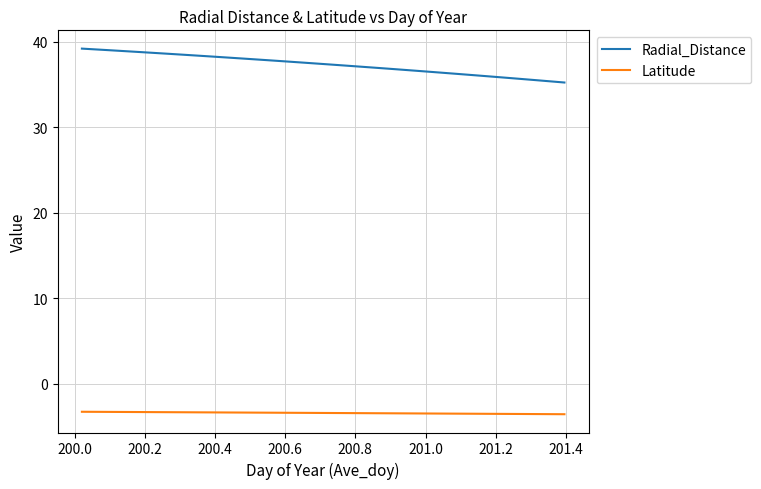

Which series has the largest range (max minus min)?

Radial_Distance